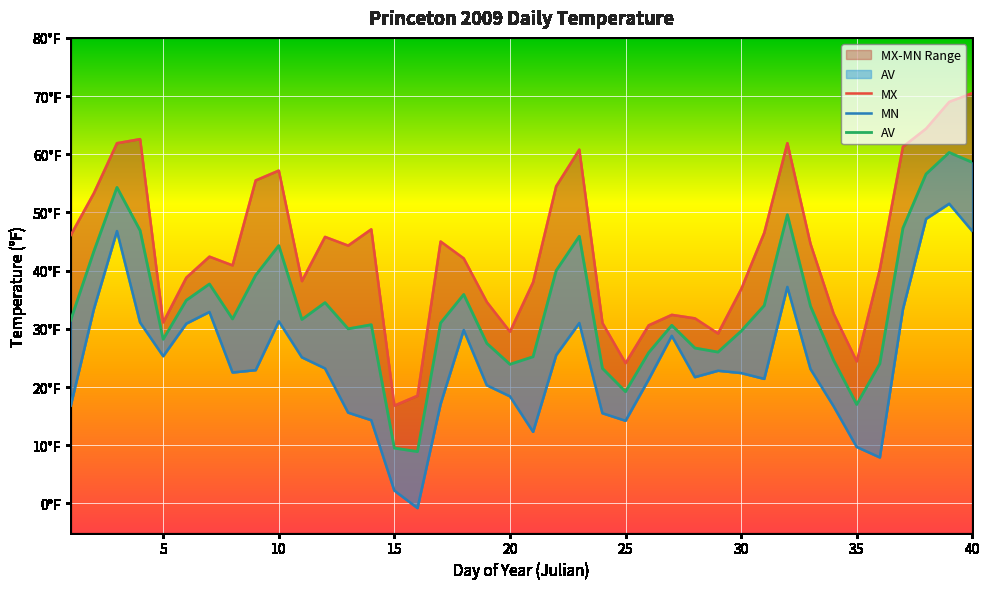

How many lines are shown in the chart?

3